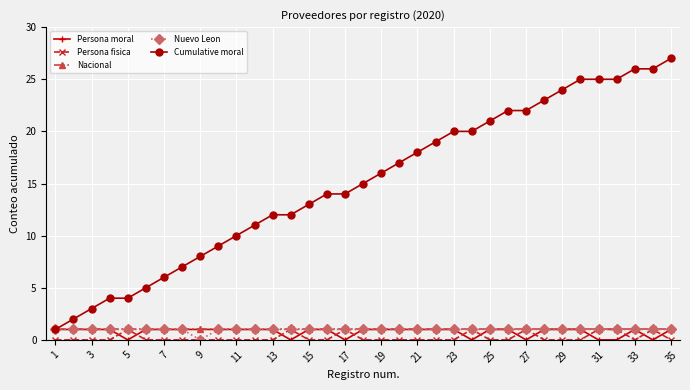

True or false: Cumulative moral and Persona fisica cross at least once.

False